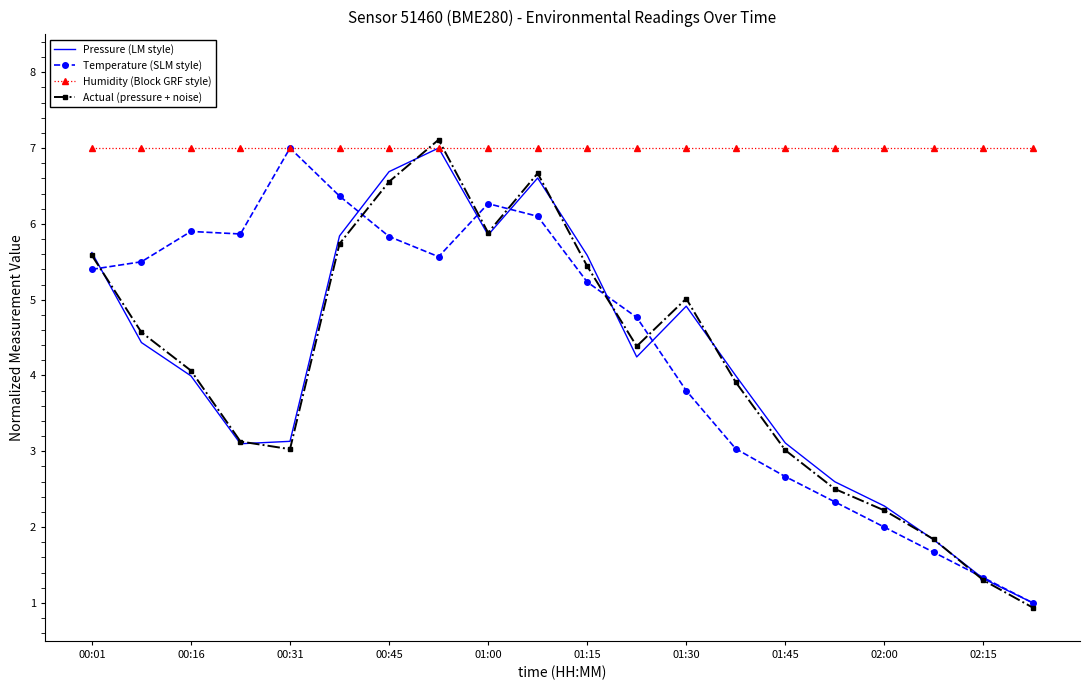

Which series has the largest total across all categories?

Humidity (Block GRF style)